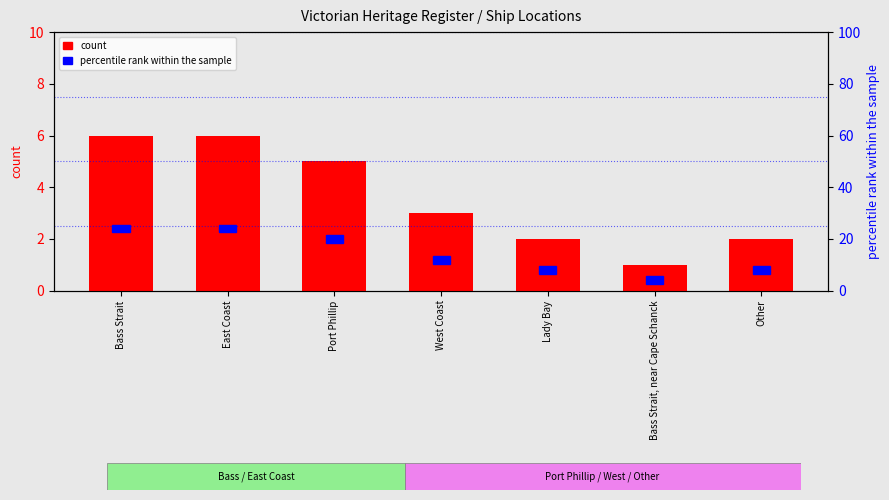

Rank the series at Other from highest to lowest value.

count, percentile rank within the sample